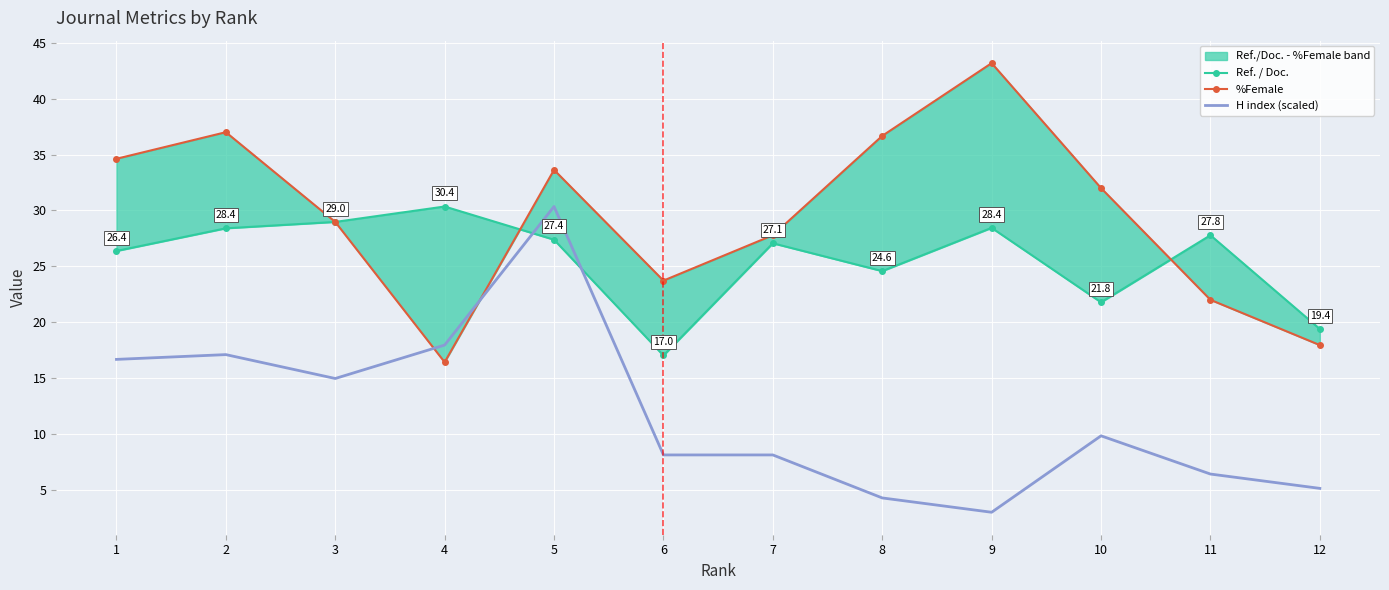

List the labels in order of %Female value, smallest first.

4, 12, 11, 6, 7, 3, 10, 5, 1, 8, 2, 9